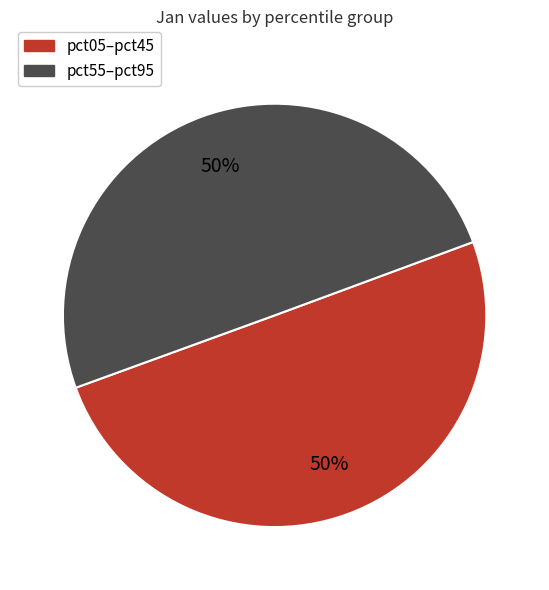

Count the number of slices in the pie.

2